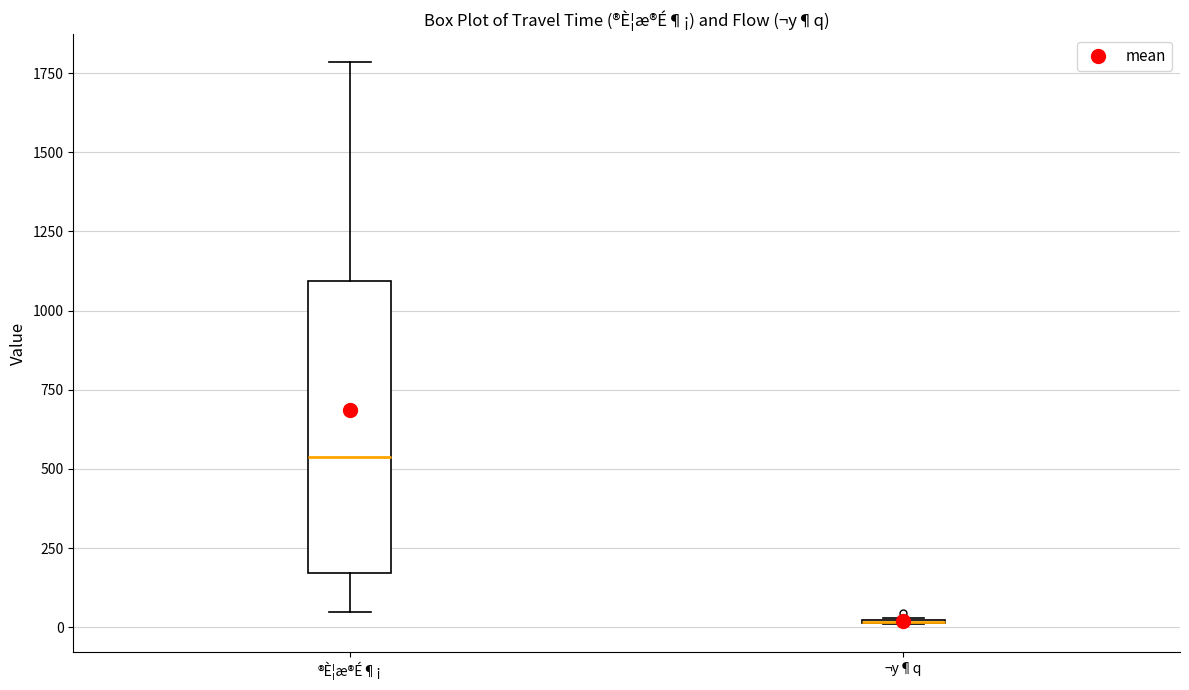

Comparing the boxes themselves (not the whiskers), which one is the tallest?

®È¦æ®É¶¡